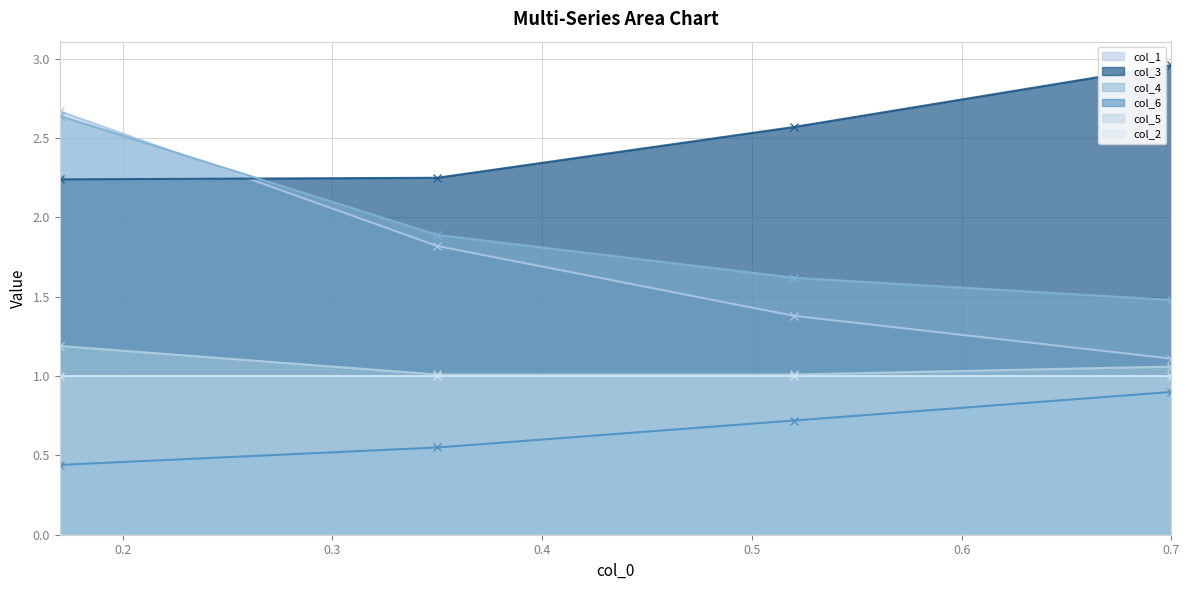

The value of col_6 at 0.35 is 0.9. True or false?

False